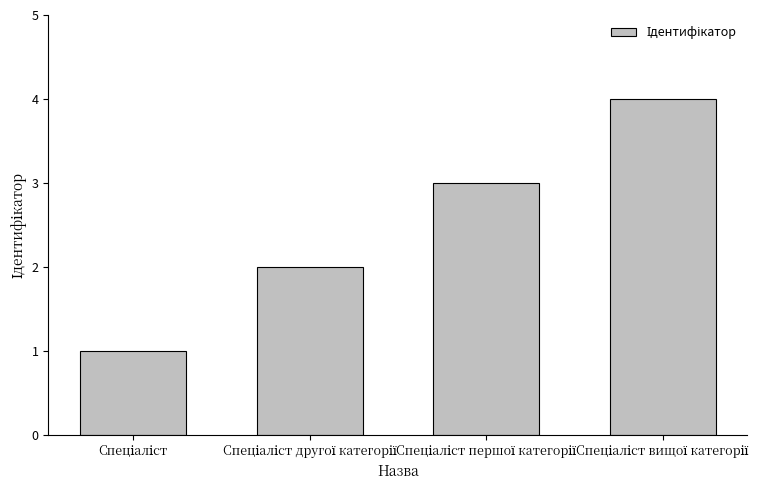

What is the difference between the maximum and minimum values?

3